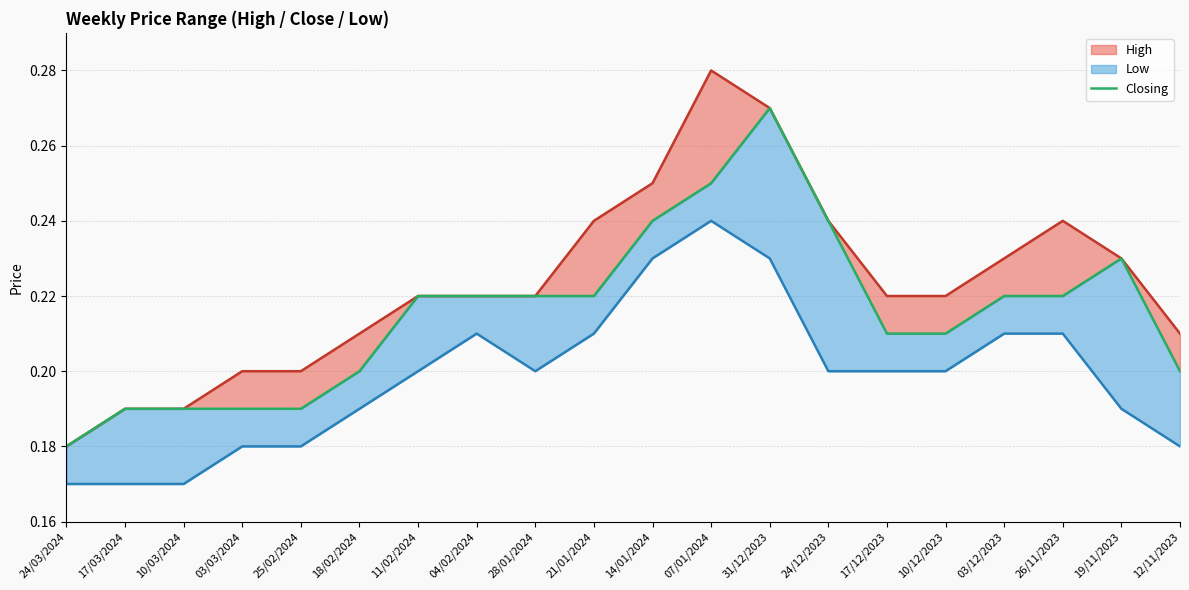

Does the chart display data point markers on the line(s)?

No